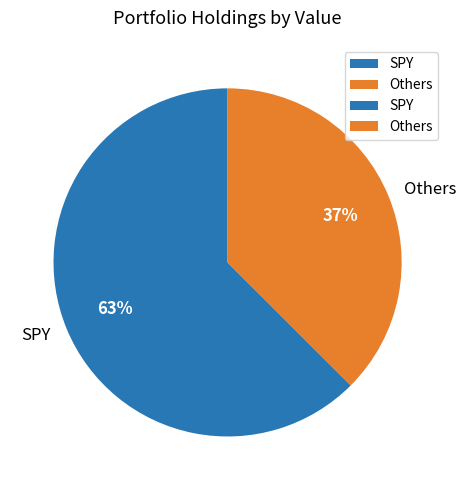

What is the ratio of the value at SPY to the value at Others?

1.7